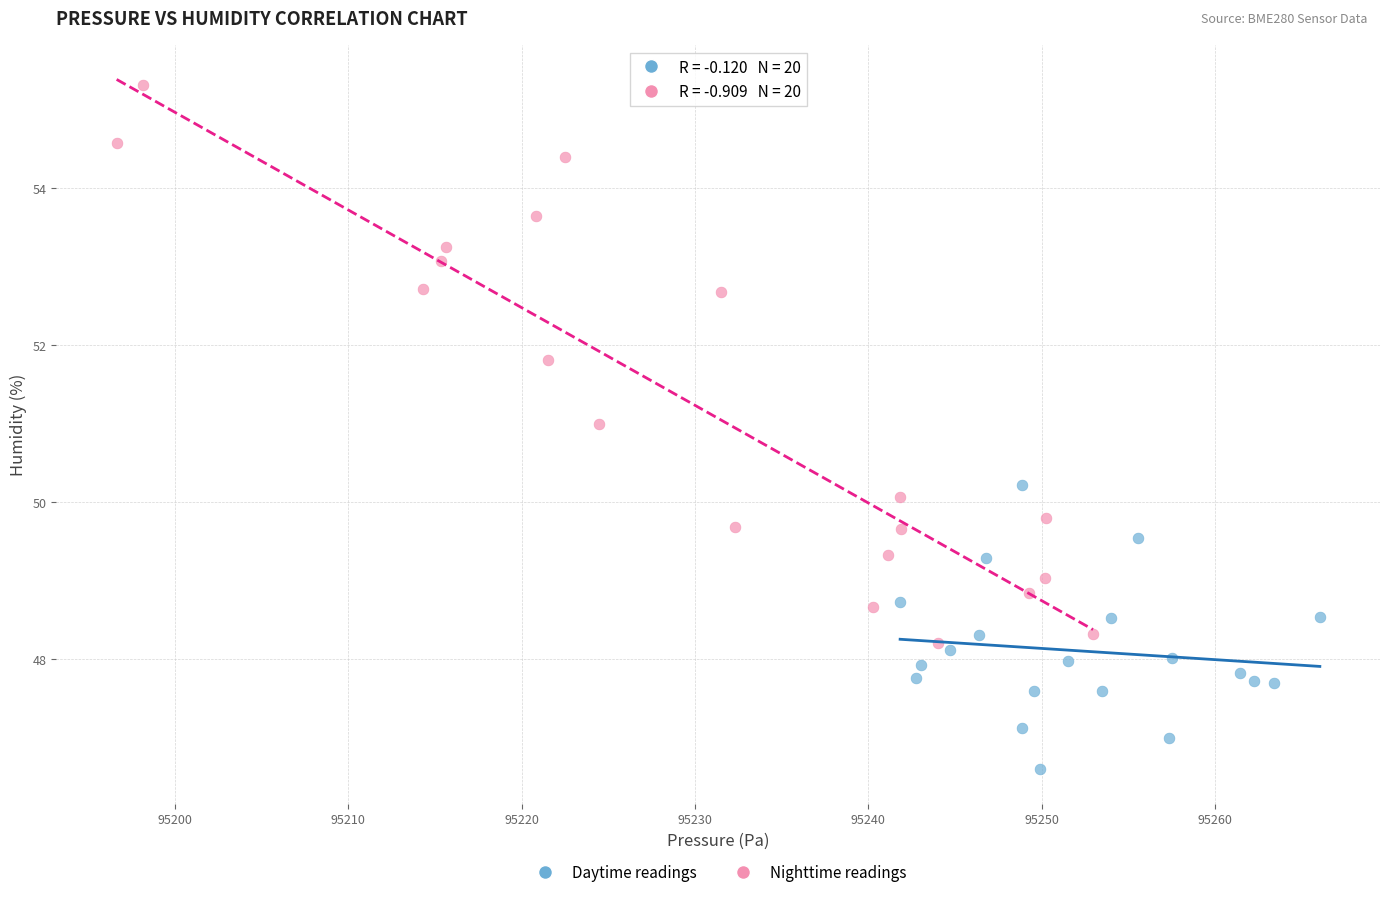

Which series reaches the maximum Y coordinate?

Nighttime readings